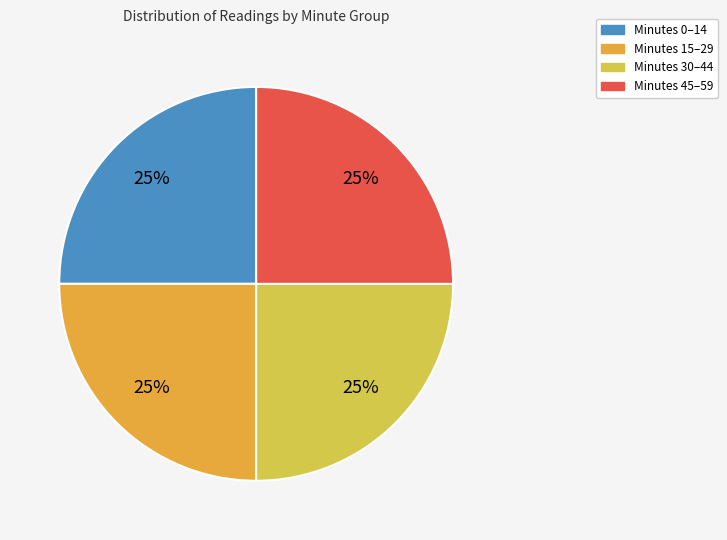

To the nearest percent, what is the difference between the largest and smallest slice percentages?

0%